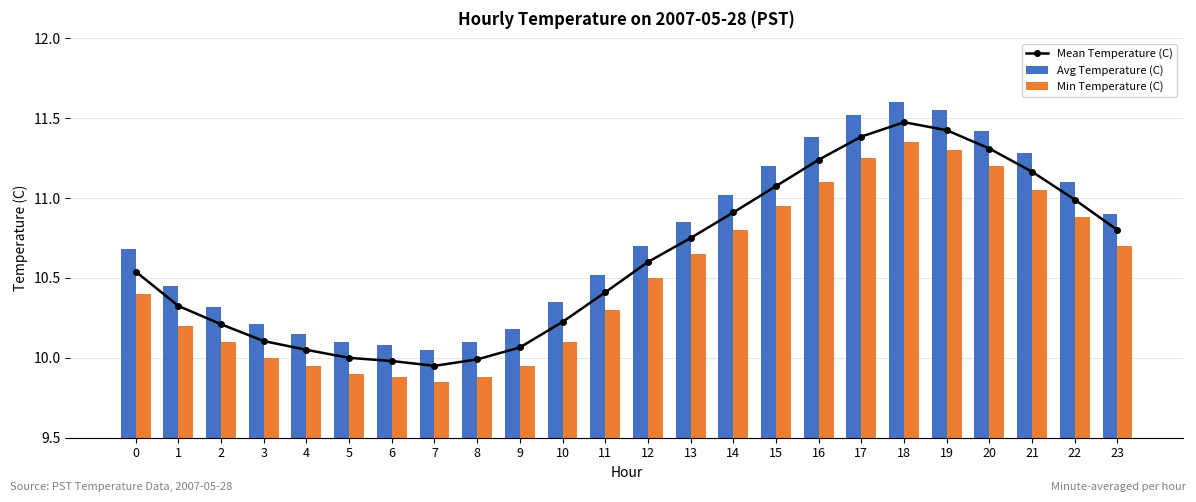

Which series changed the most between 10 and 11?

Min Temperature (C)